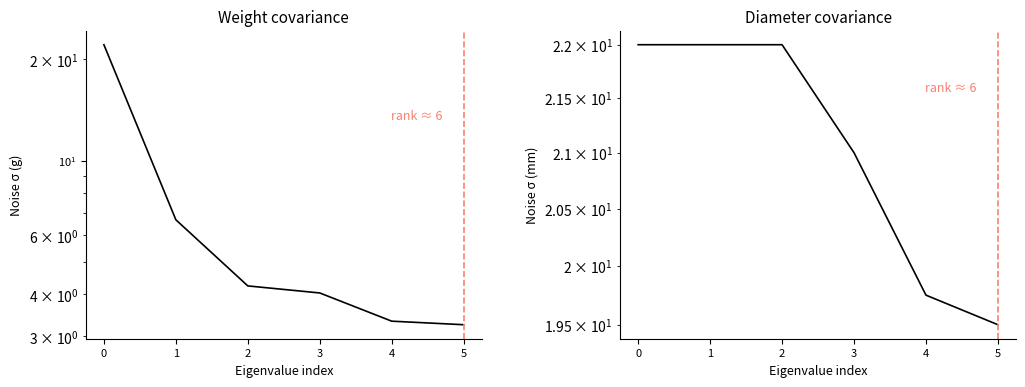

Is it true that diameter equals 33.7 at 1?

False